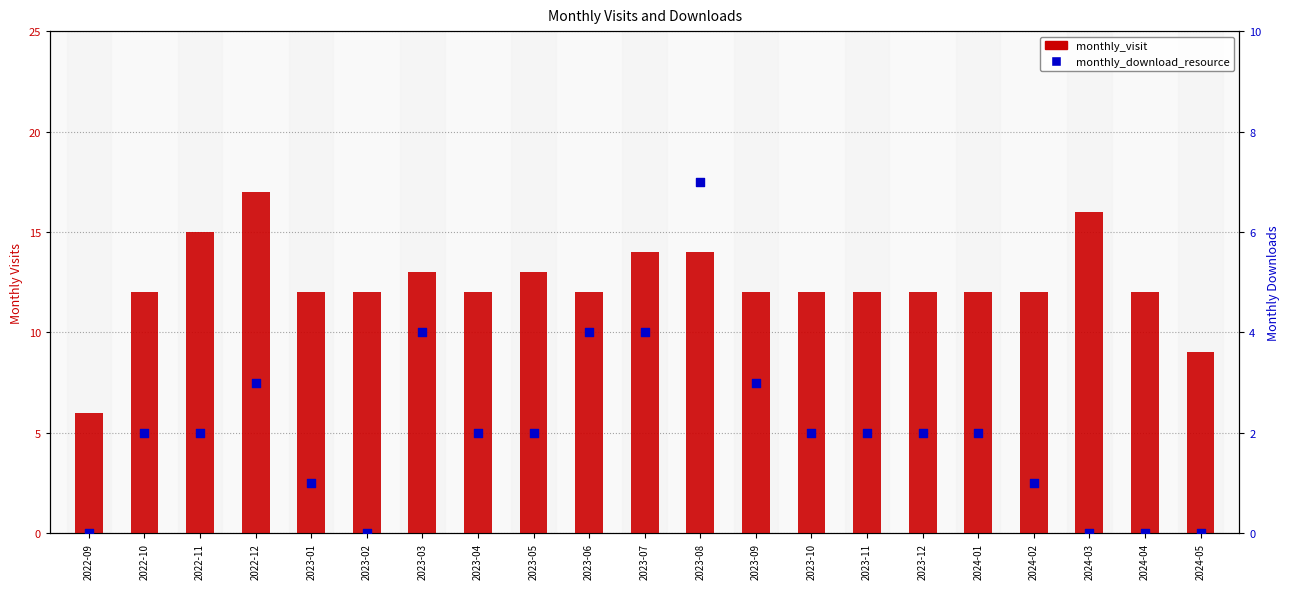

What are all the series names shown in the legend?

monthly_visit, monthly_download_resource